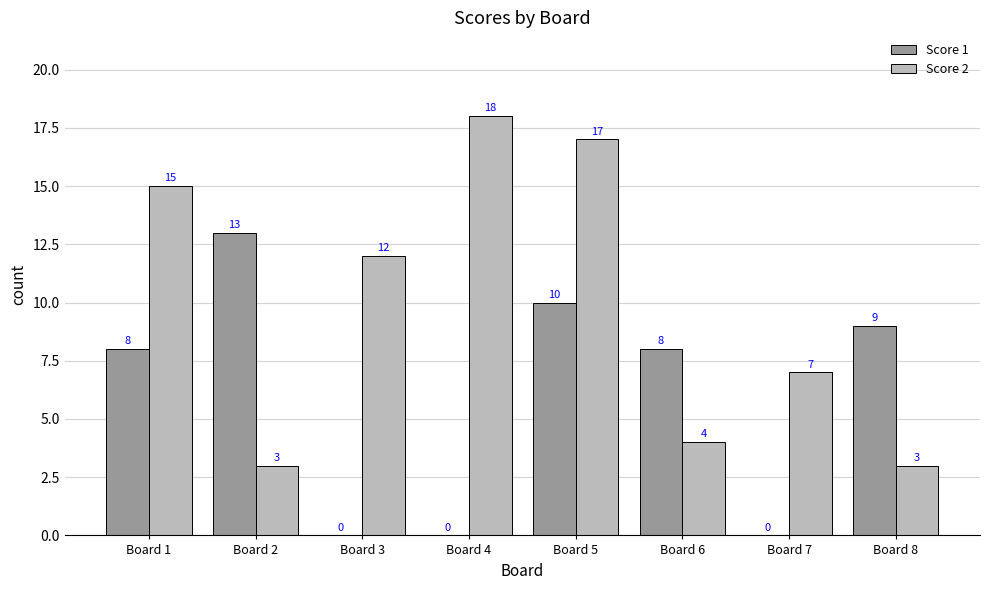

Is it true that Score 2 equals 8 at Board 5?

False